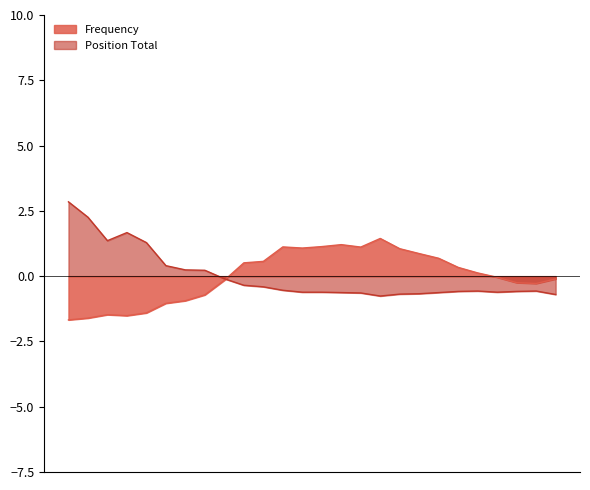

What is the value of the Position Total point at the 16th from the left?

-0.6